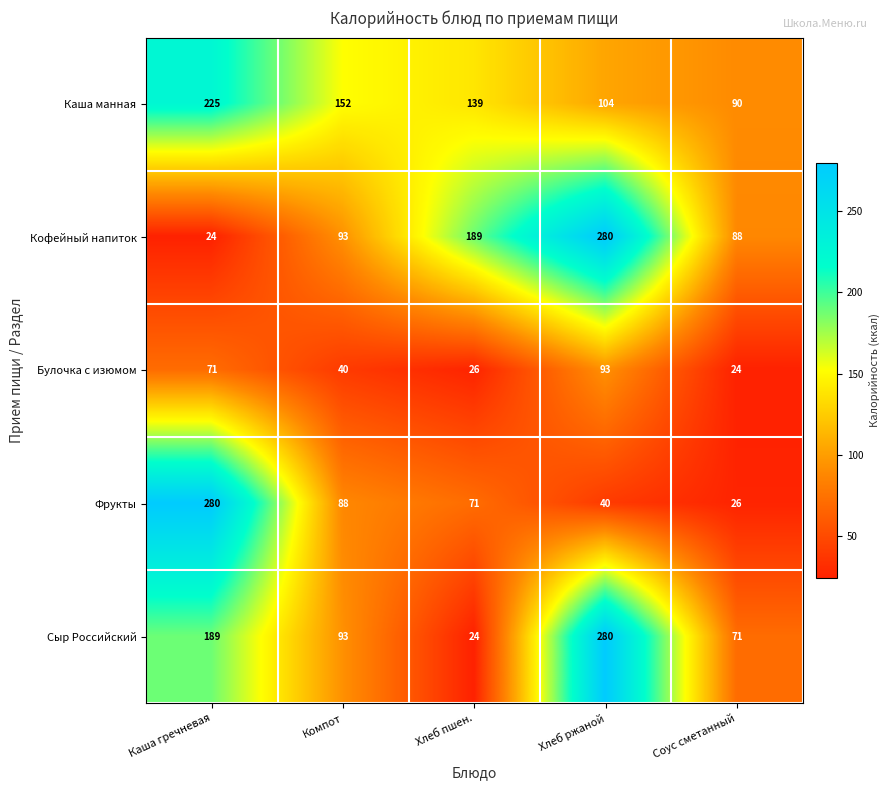

Reading right to left, what are all the values shown in this chart?

Каша манная: 90	104	139	152	225
Кофейный напиток: 88	280	189	93	24
Булочка с изюмом: 24	93	26	40	71
Фрукты: 26	40	71	88	280
Сыр Российский: 71	280	24	93	189